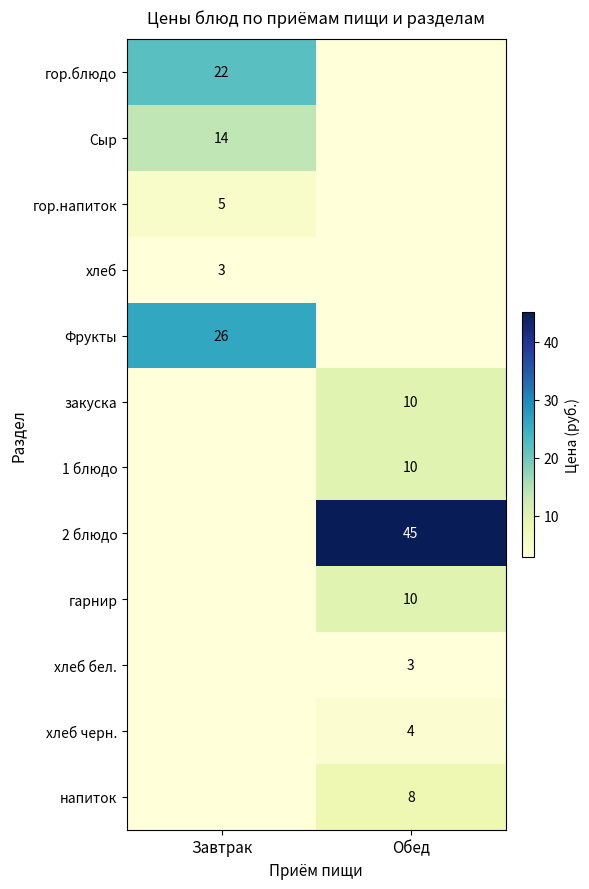

The 2 блюдо series shows 45 at Обед. True or false?

True